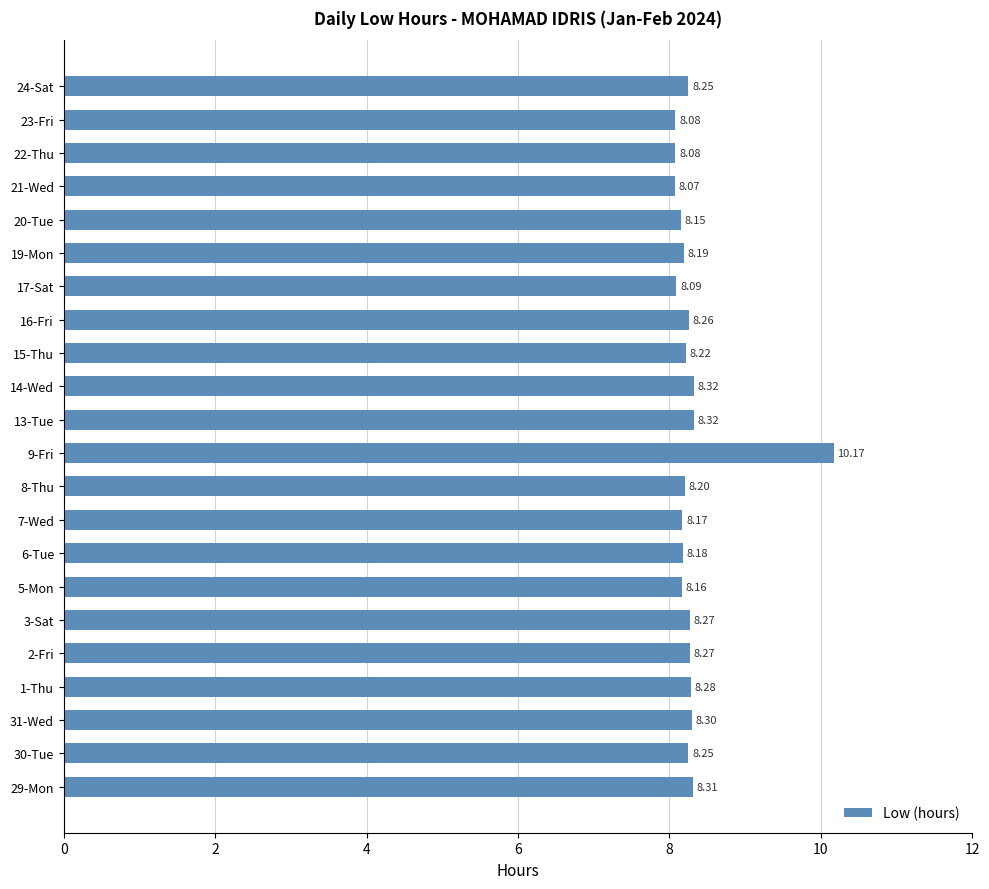

What is the average value?

8.3